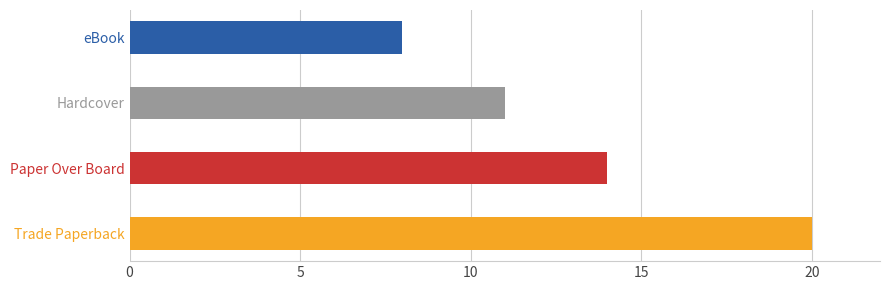

List the labels in order of value, largest first.

Trade Paperback, Paper Over Board, Hardcover, eBook